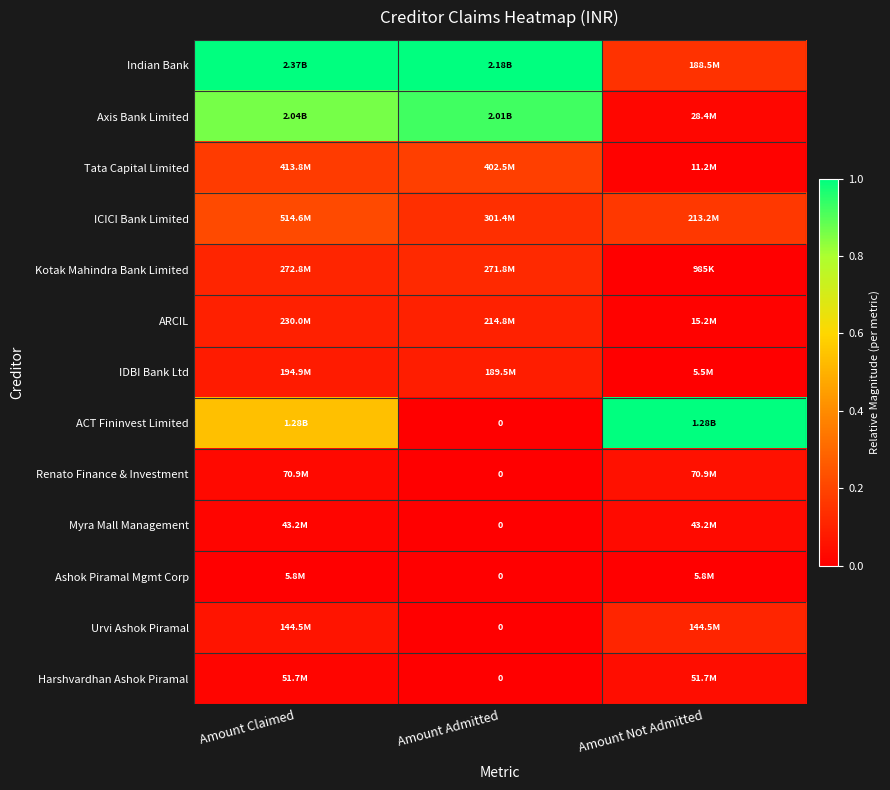

At which category is the sum across all series the highest?

Amount Claimed